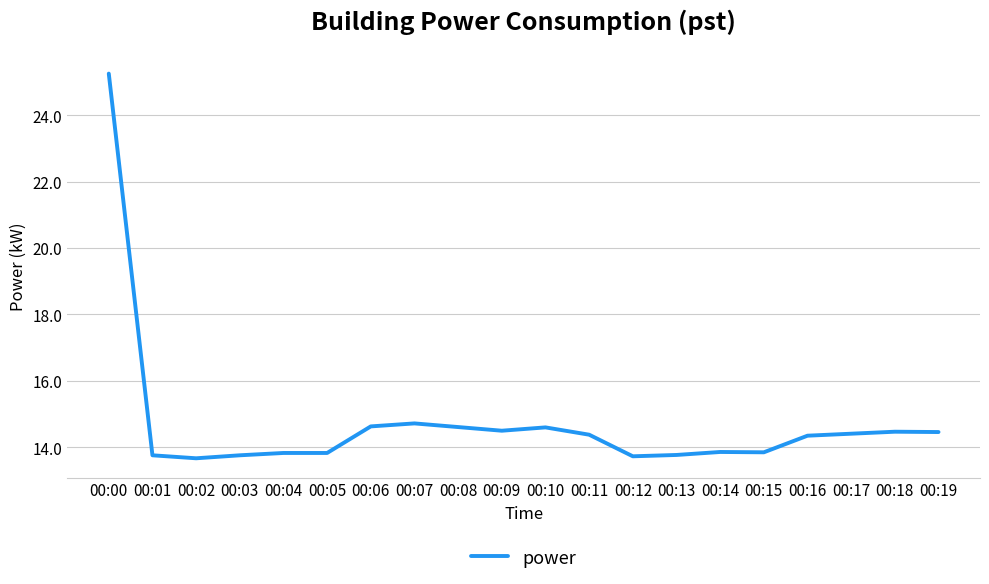

Which label corresponds to the largest value in the chart?

00:00